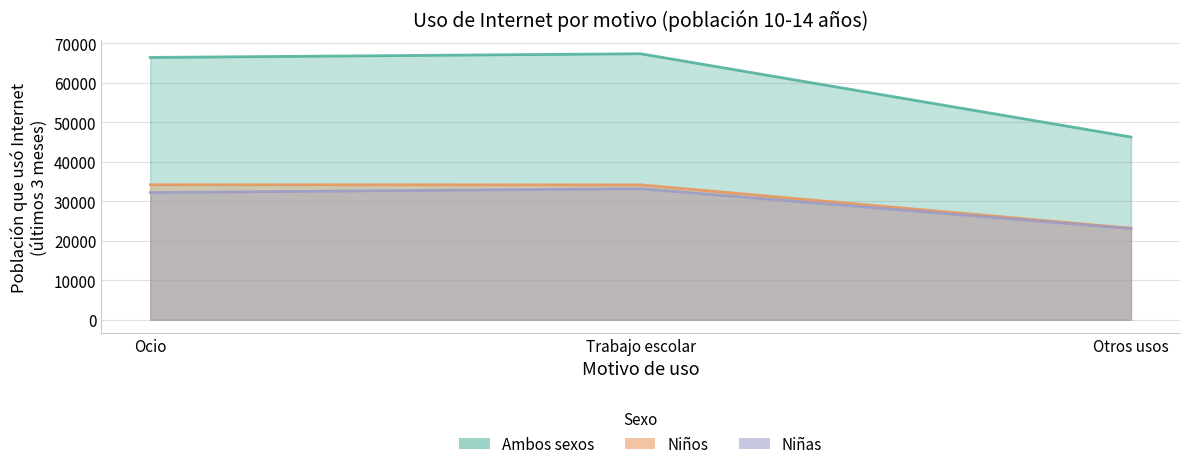

The value of Ambos sexos at Otros usos is 46302. True or false?

True